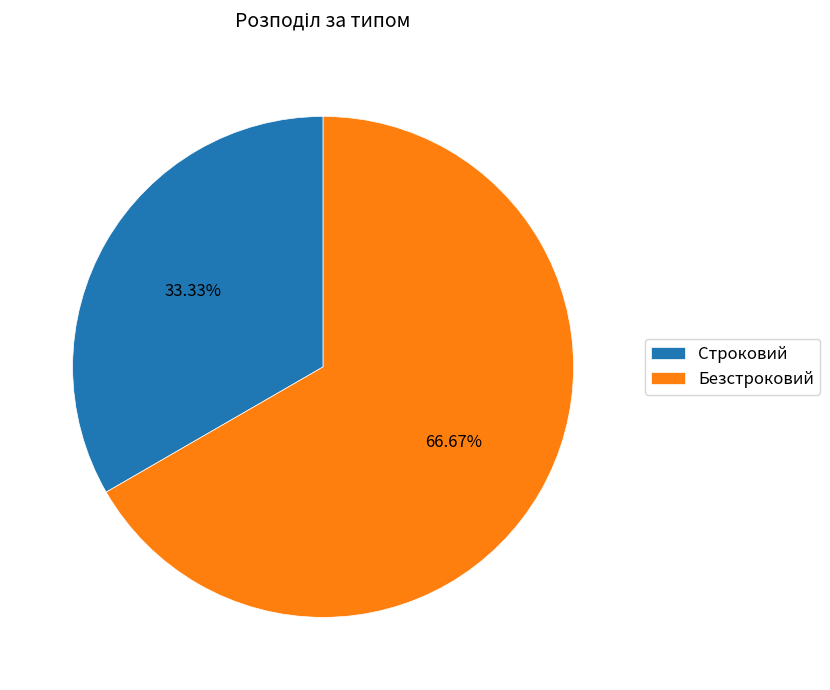

What is the total percentage of Безстроковий and Строковий?

100.0%